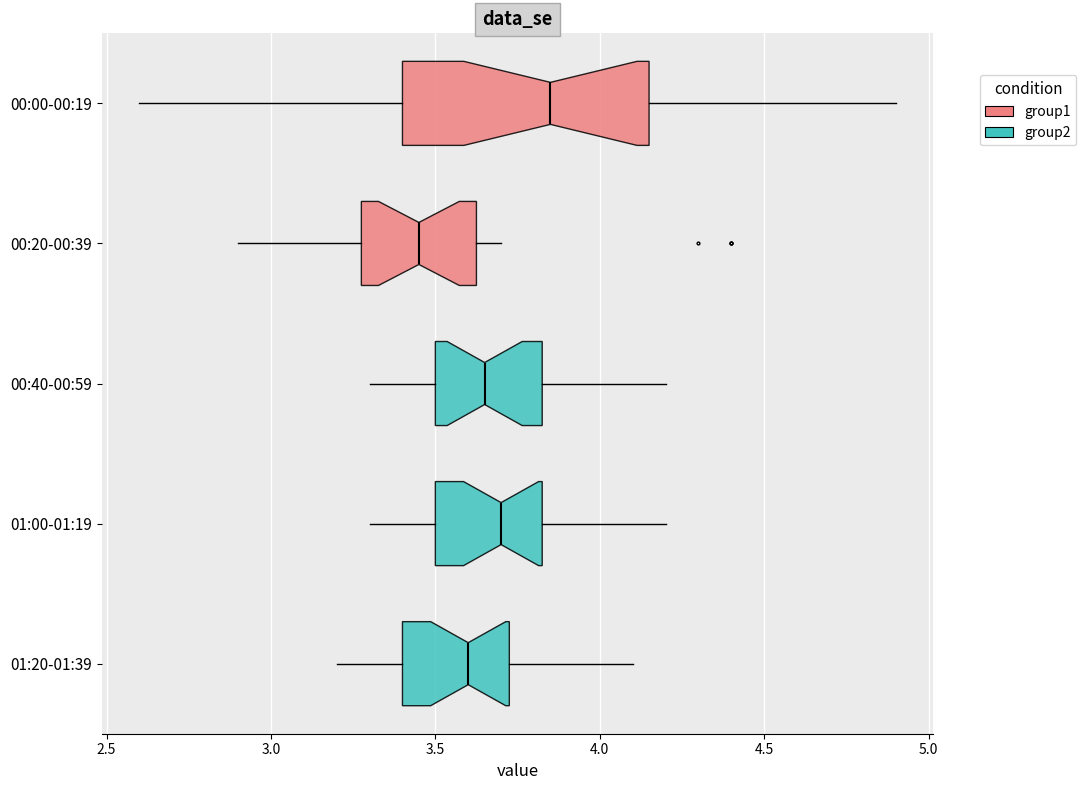

Where does the median line of the box for 01:20-01:39 sit on the x-axis? The values are not printed on the chart, so give them approximately, as read against the axis.

3.60